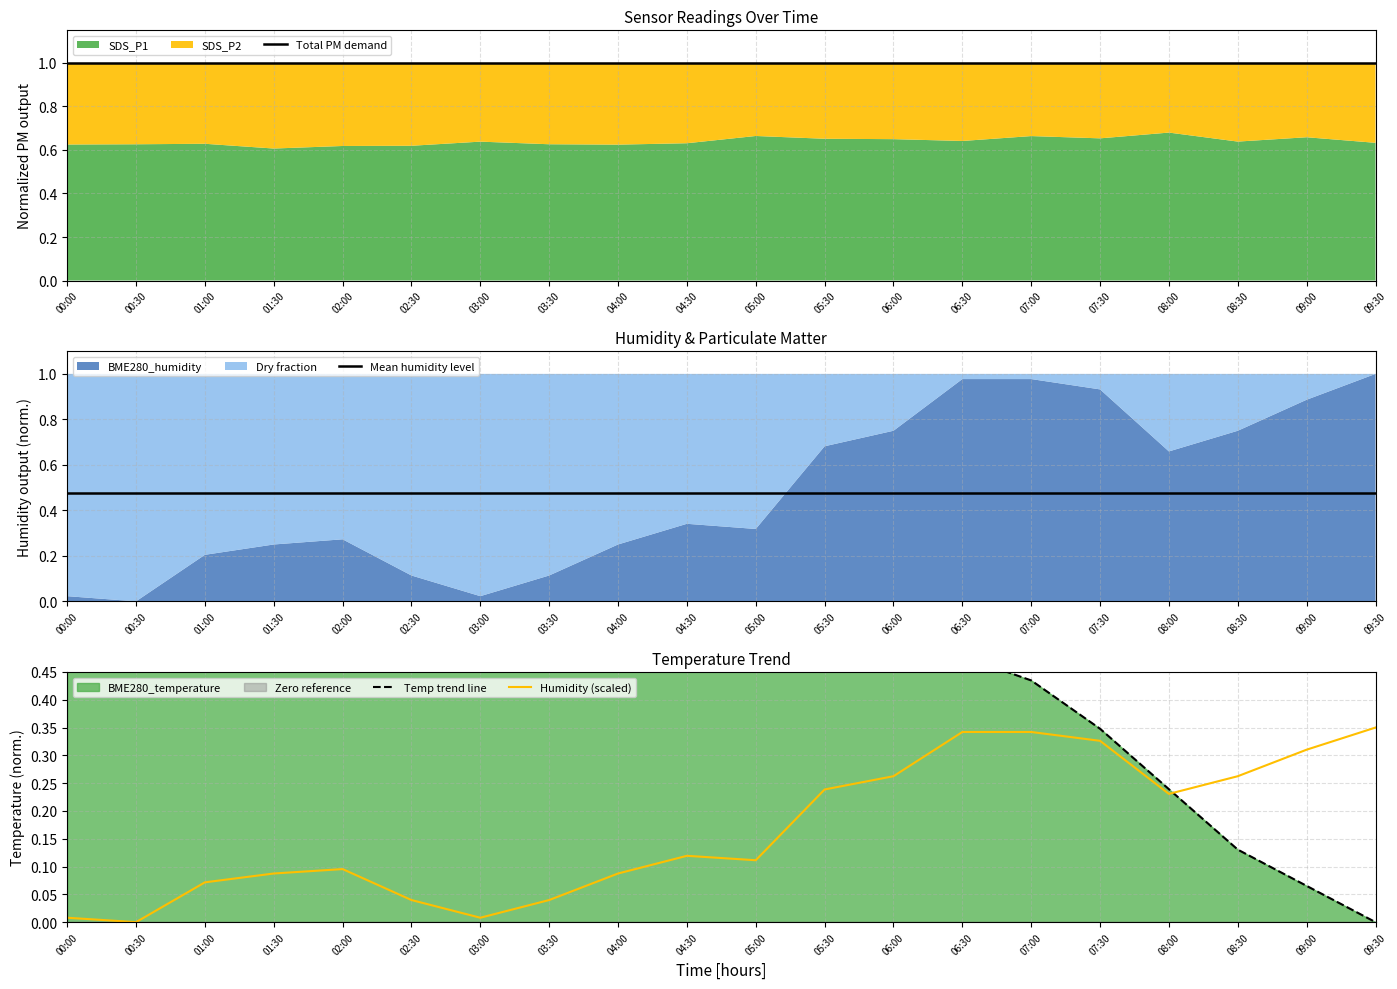

True or false: Humidity (scaled) has a value of 0.1 at 02:00.

True